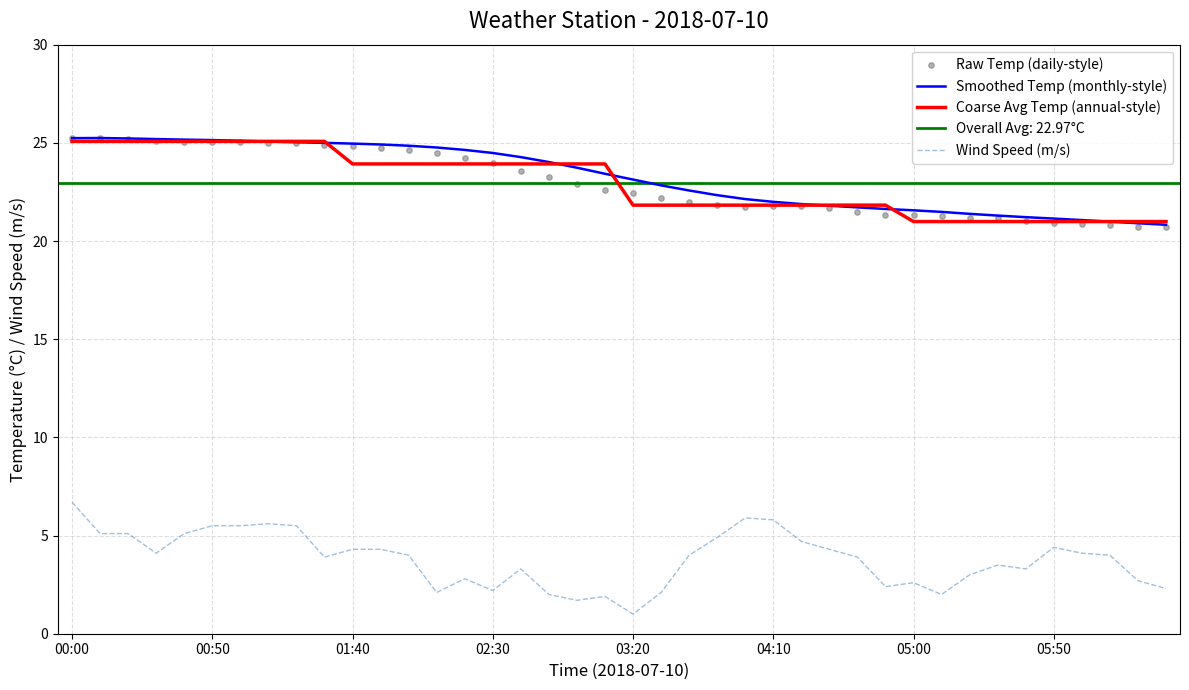

Which series has the widest spread of Y values?

Wind Speed (m/s)